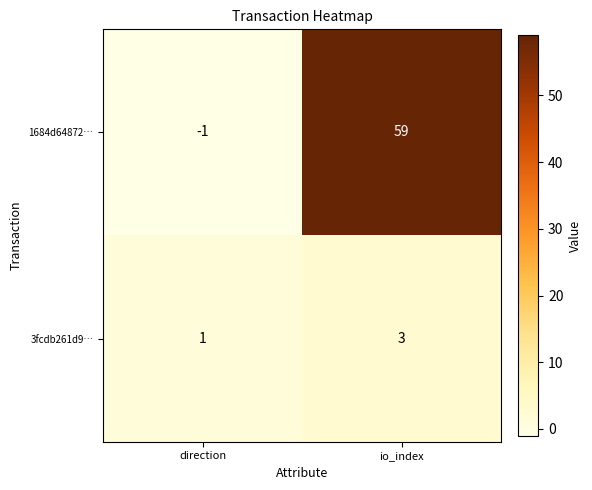

Rank the series at direction from highest to lowest value.

3fcdb261d9…, 1684d64872…